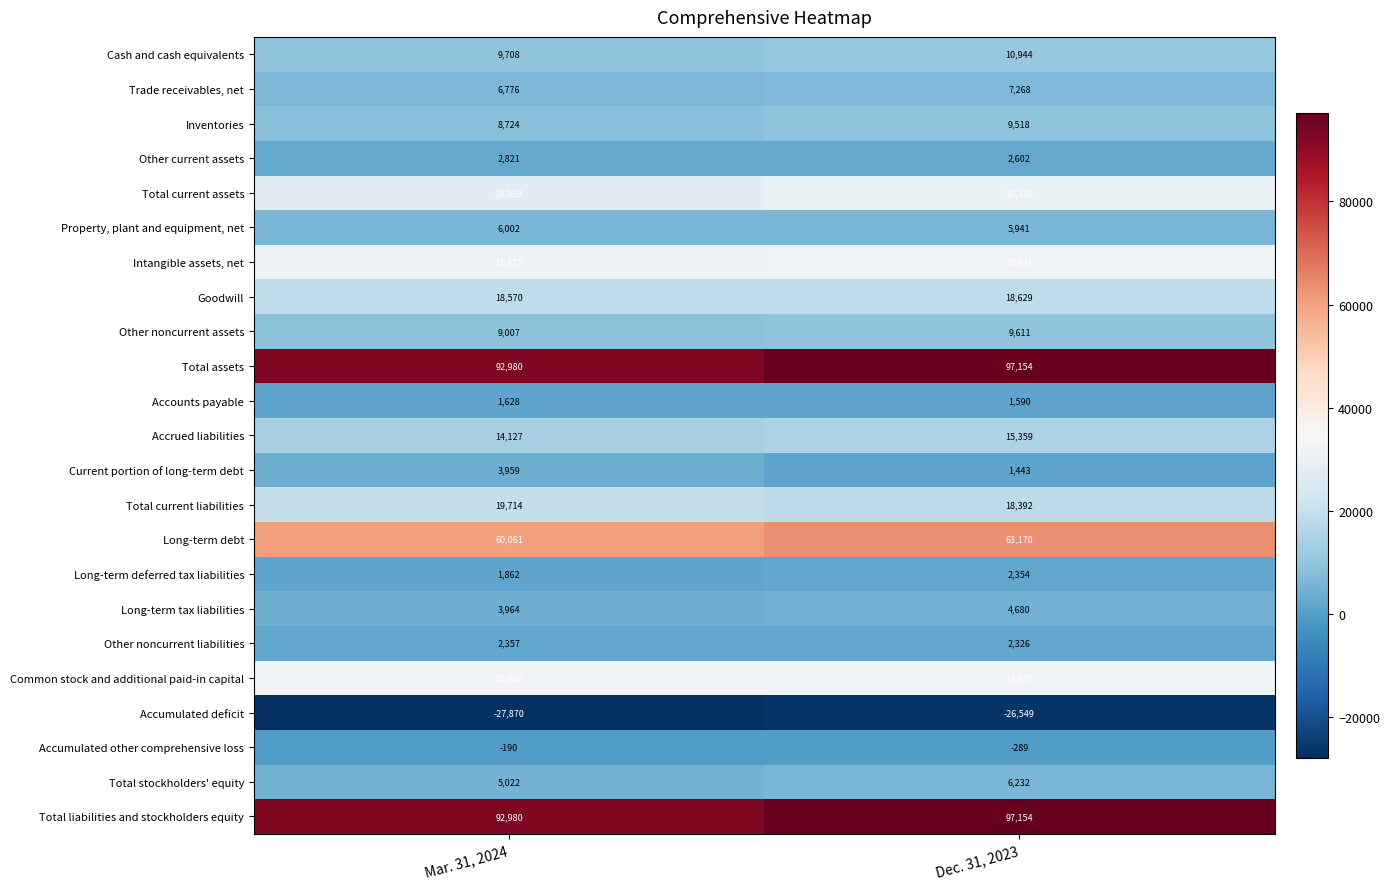

What is the total value across all series at Mar. 31, 2024?

424685